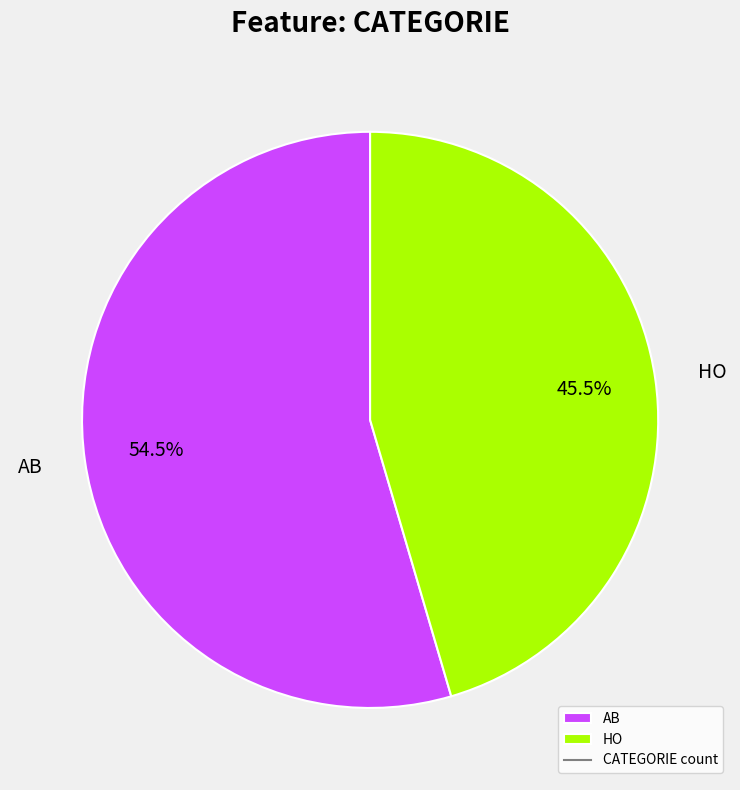

Which has a higher value, AB or HO?

AB